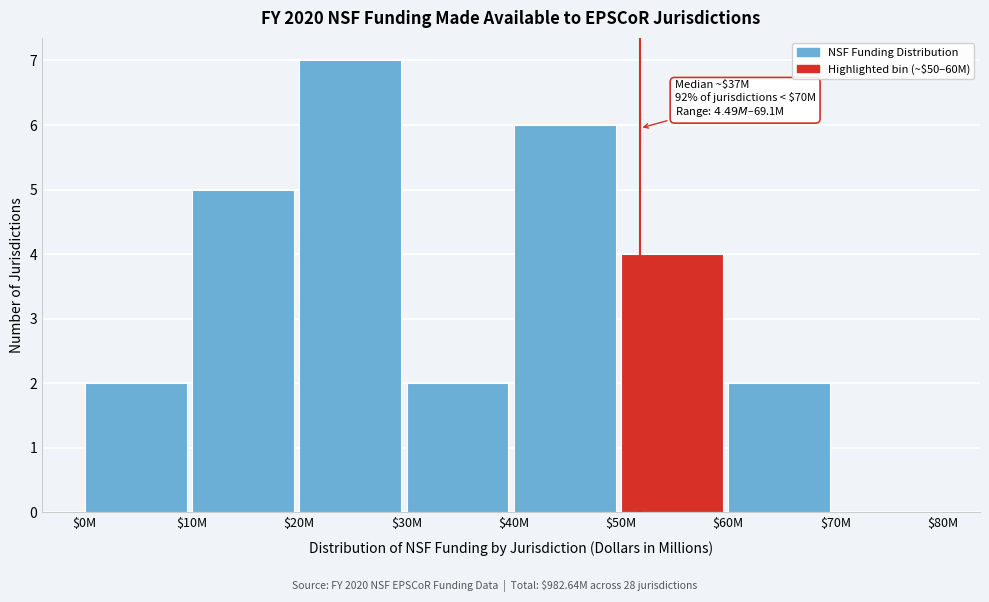

Is it true that the value at $40M is 10?

False